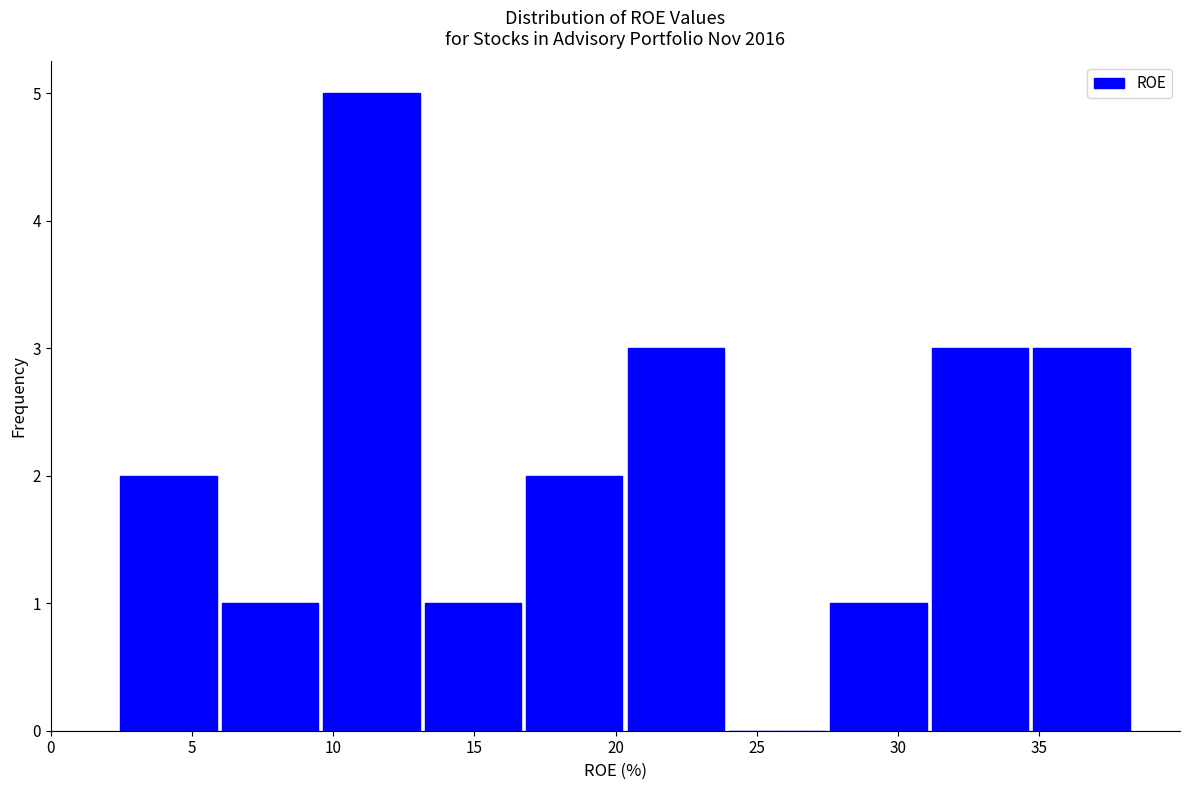

Reading left to right, list every bar in this chart as the range it spans on the x-axis followed by its height. Neither the bar edges nor the heights are printed on the chart, so give them approximately, as read against the axes.

2.5 to 6.0: 2
6.0 to 9.5: 1
9.5 to 13.0: 5
13.0 to 16.5: 1
16.5 to 20.5: 2
20.5 to 24.0: 3
24.0 to 27.5: 0
27.5 to 31.0: 1
31.0 to 34.5: 3
34.5 to 38.5: 3